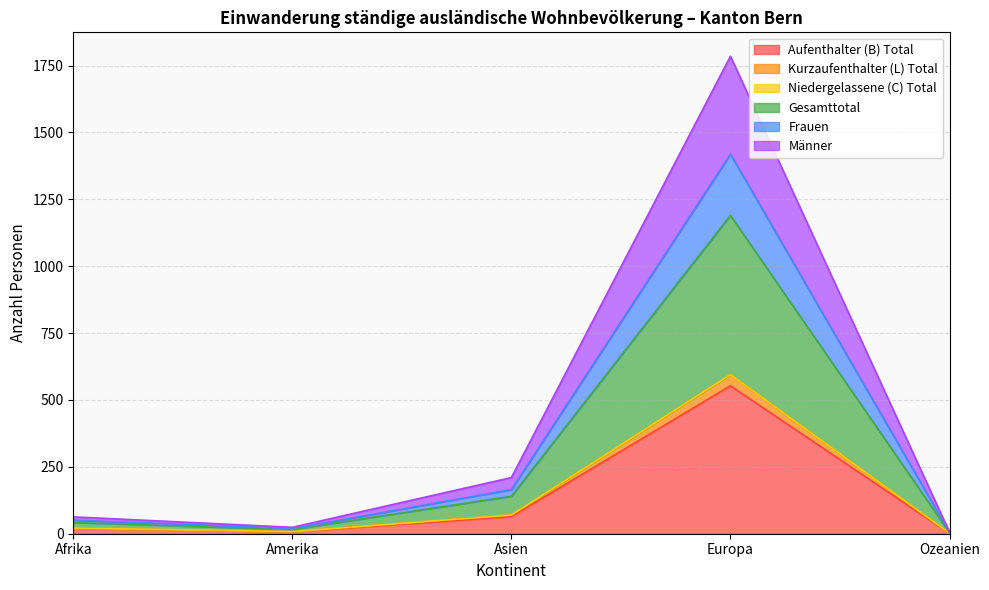

Does the chart display data point markers on the line(s)?

No